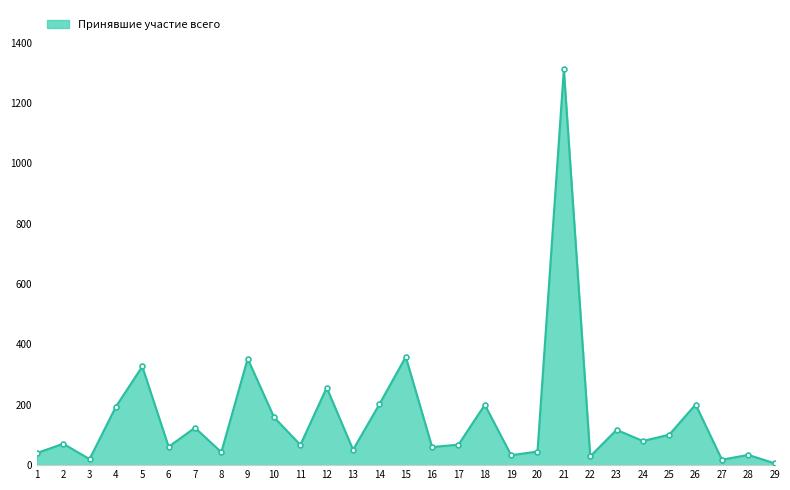

What is the maximum value shown in the chart?

1312